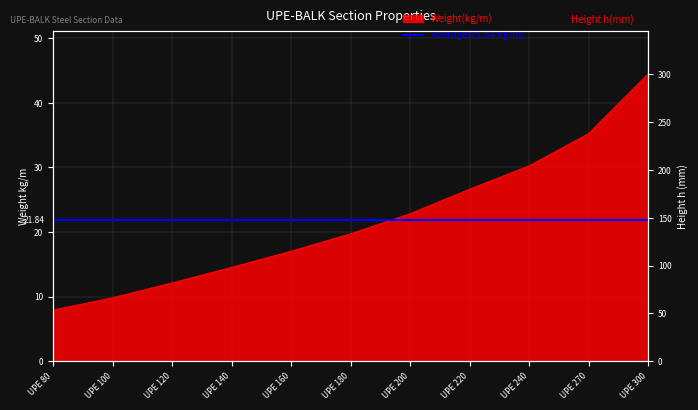

Is it true that Height h (mm) equals 110.3 at UPE 80?

False